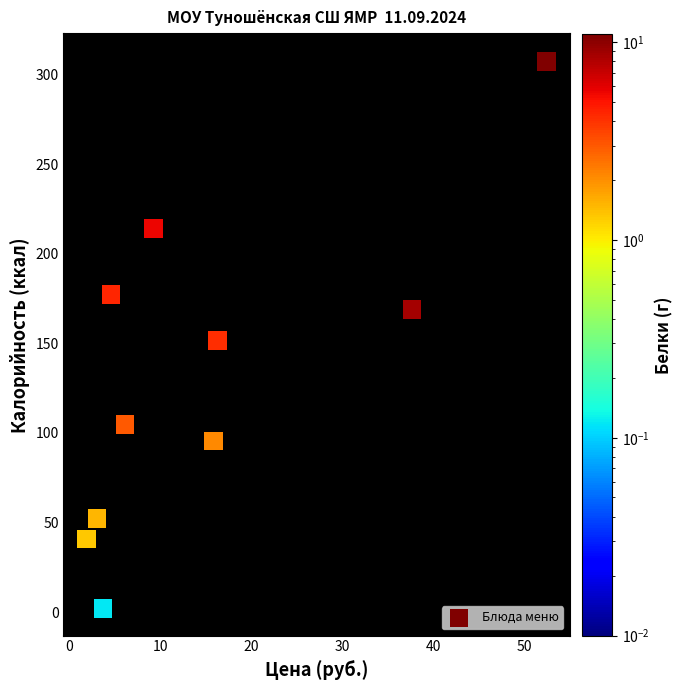

What is the range of X values (max minus min)?

50.5